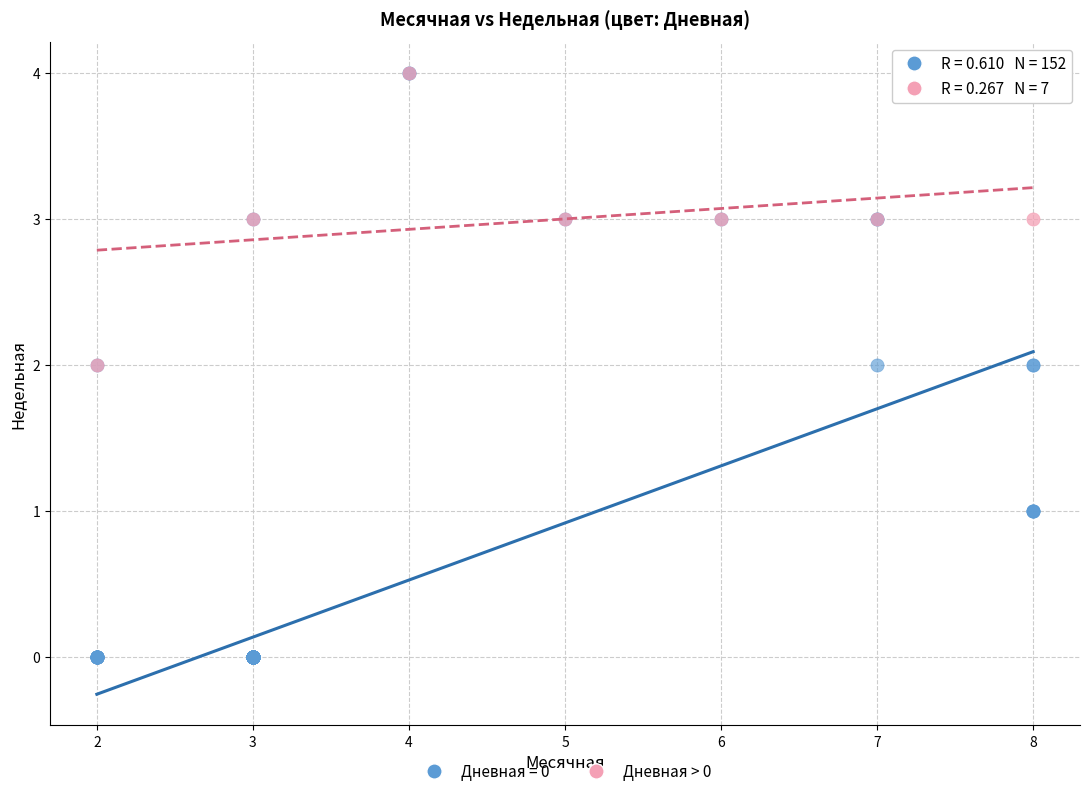

Which series has the largest Y range (max minus min)?

Дневная = 0